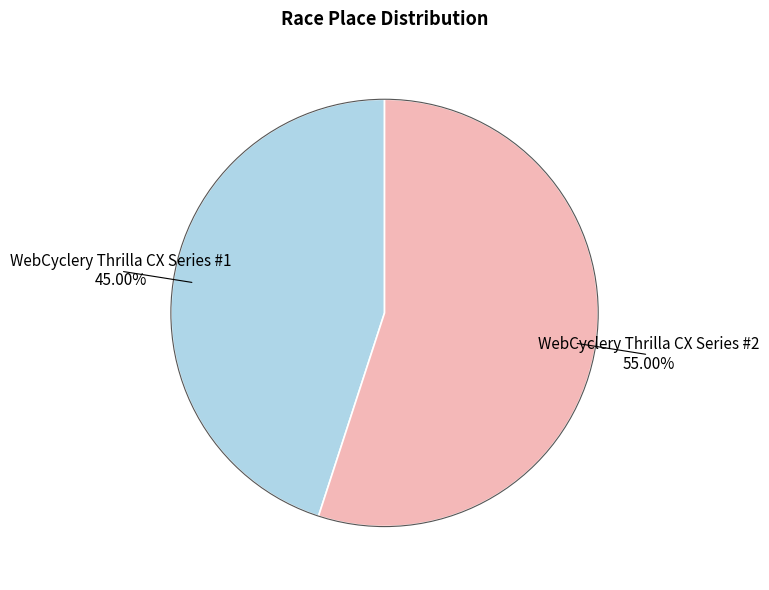

To the nearest percent, what is the average slice percentage?

50%